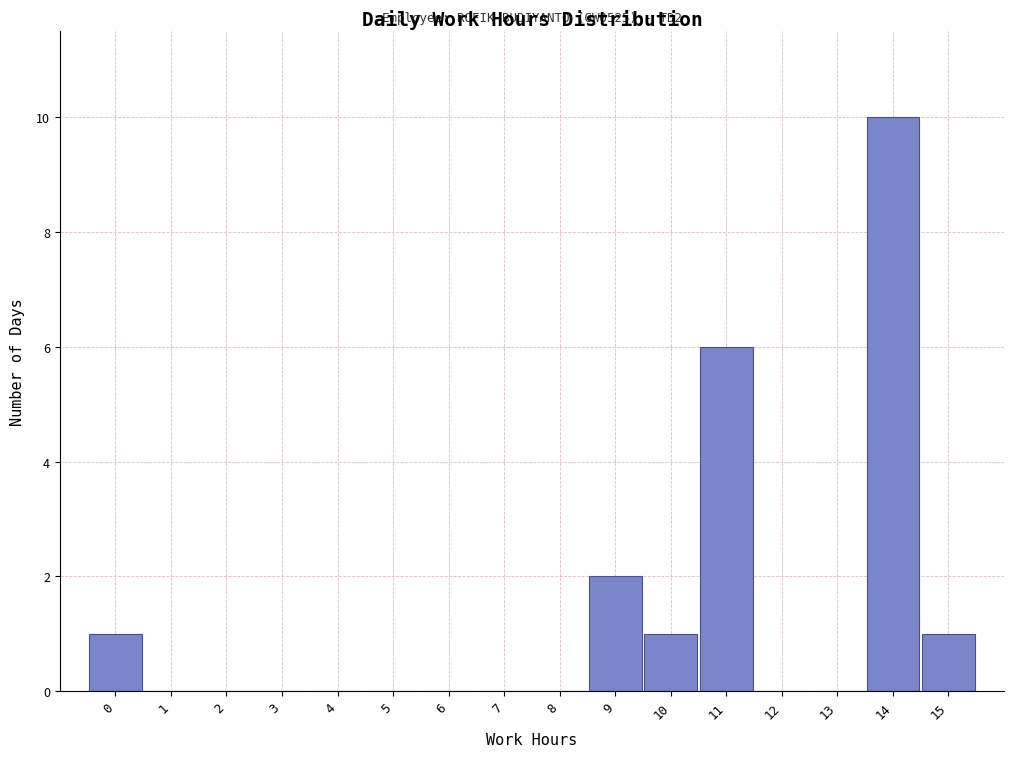

Reading right to left, transcribe all the data shown in this chart.

15=1	14=10	13=0	12=0	11=6	10=1	9=2	8=0	7=0	6=0	5=0	4=0	3=0	2=0	1=0	0=1